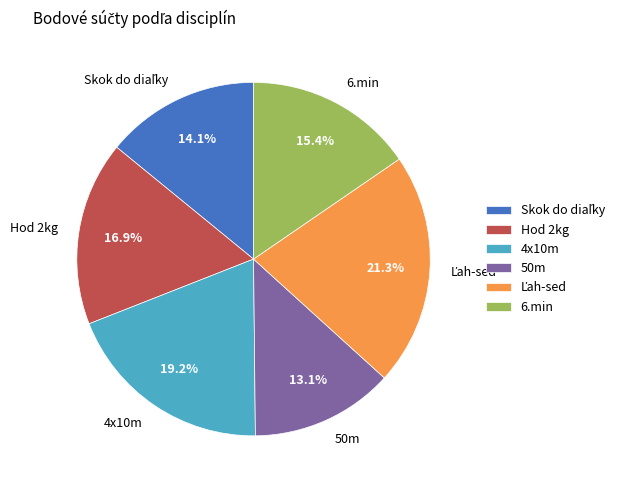

Which slice is the smallest?

50m